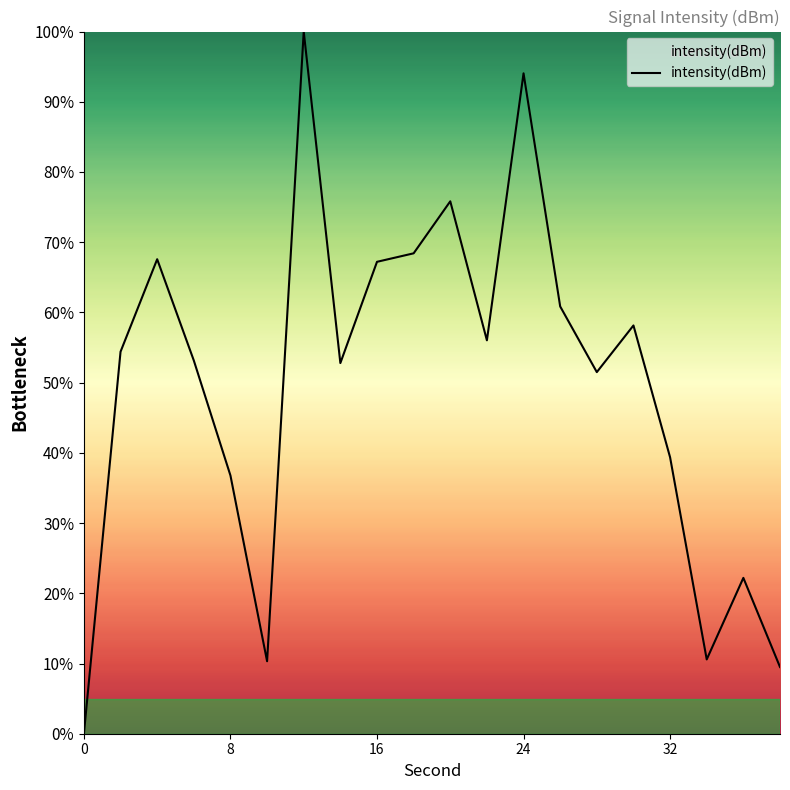

How many lines are shown in the chart?

1